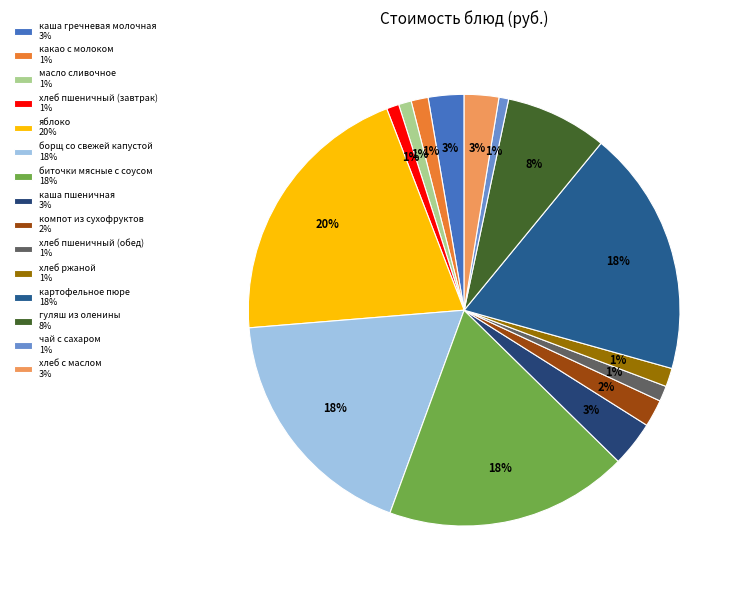

Does какао с молоком account for over 50% of the chart?

No